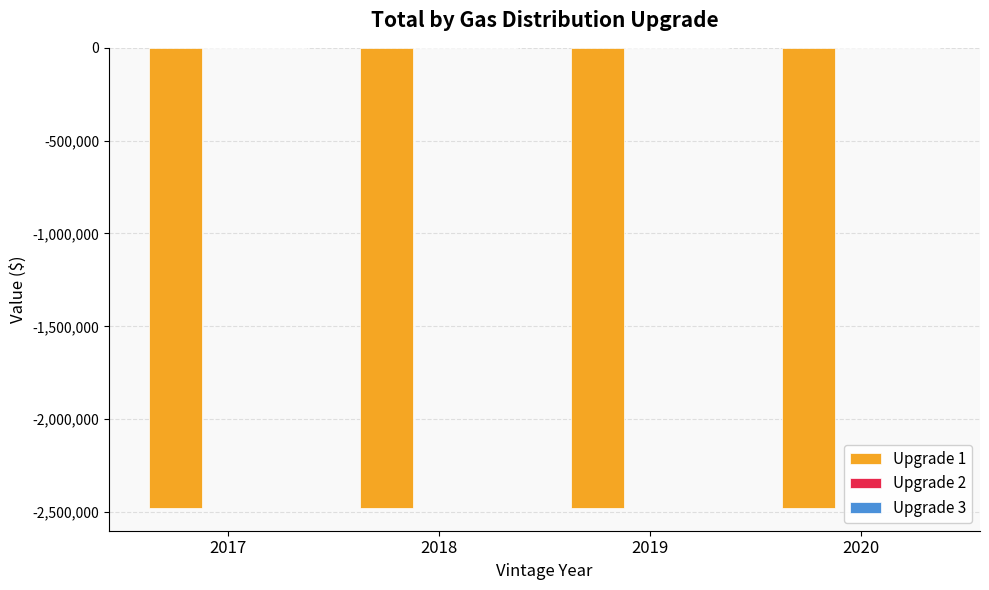

How many bars are there in total?

12